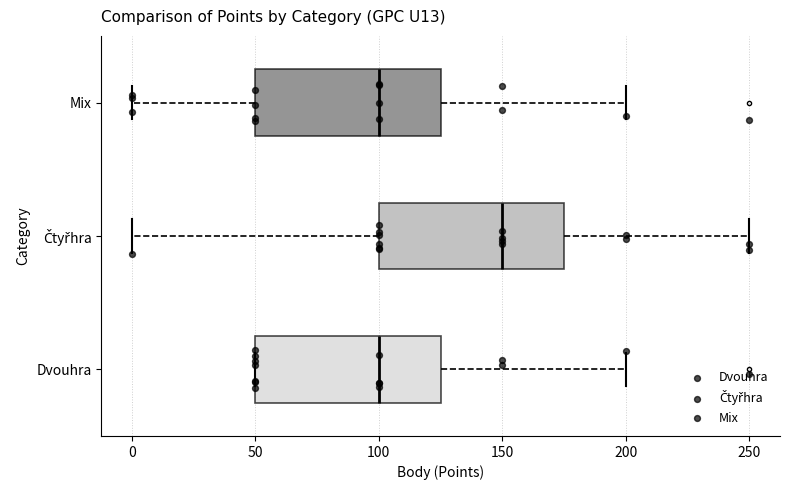

Which box has the furthest to the right median line?

Čtyřhra